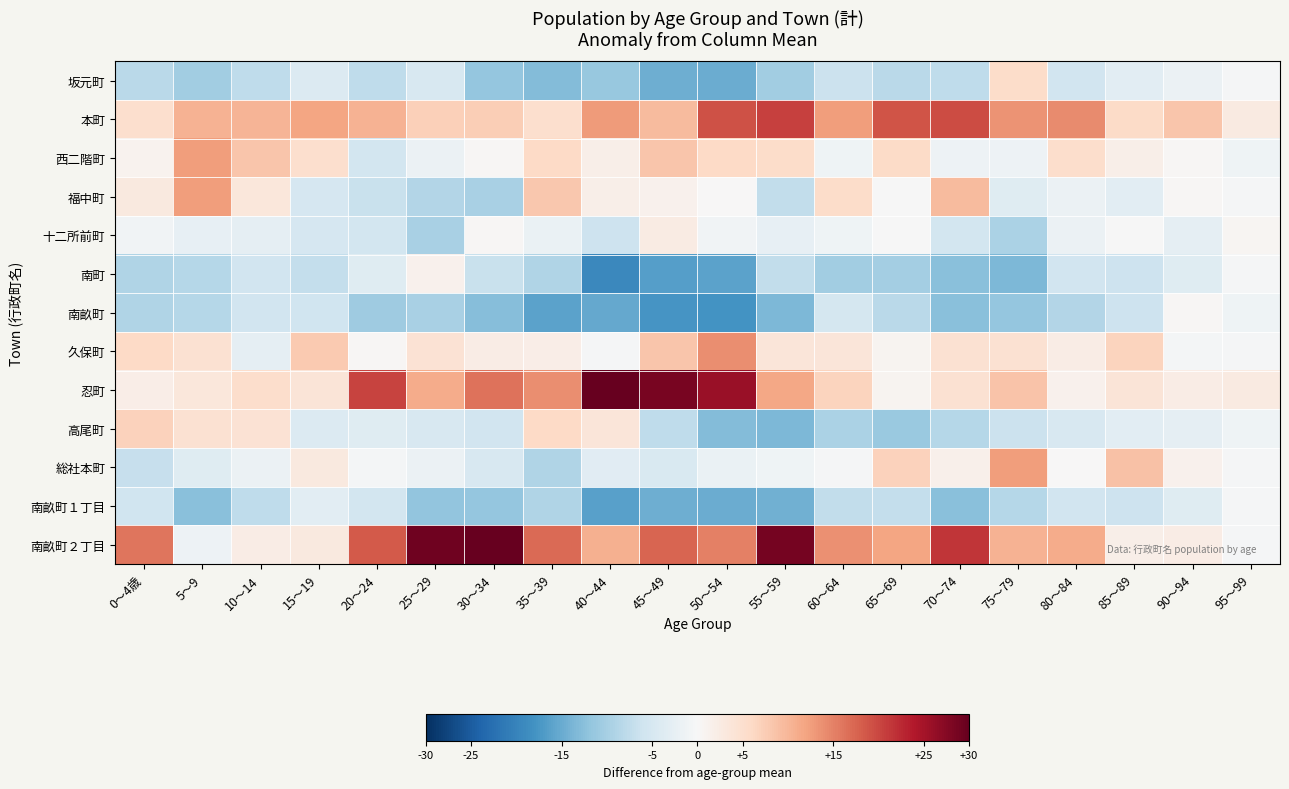

Which category has the lowest value across all series?

40～44